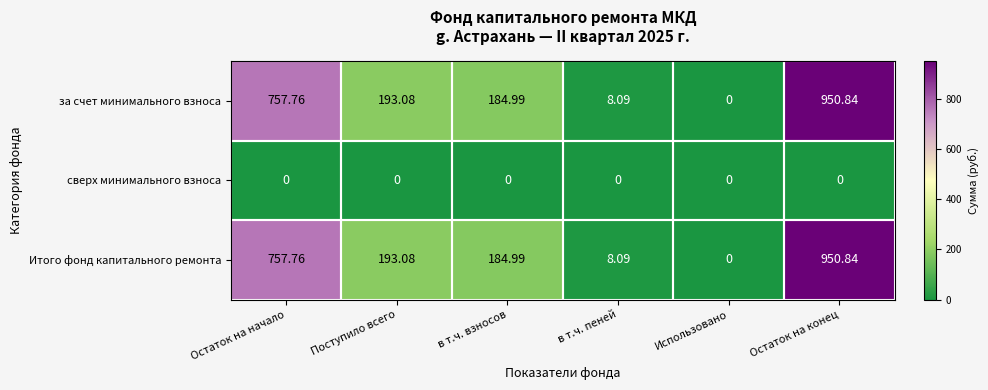

Is the value of за счет минимального взноса at Поступило всего greater than the value of Итого фонд капитального ремонта at Остаток на конец?

No